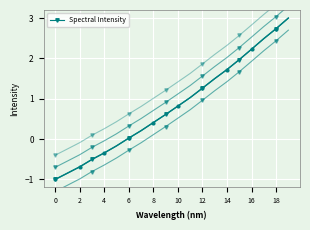

Which label corresponds to the largest value in the chart?

19